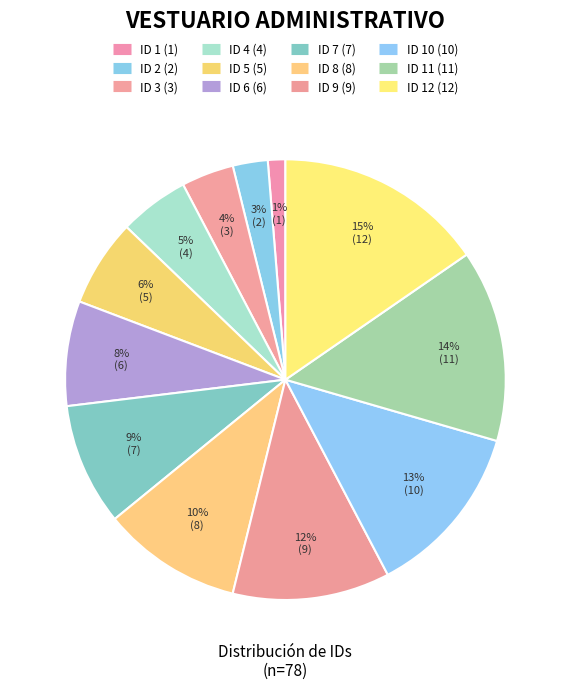

How many segments does this pie chart have?

12